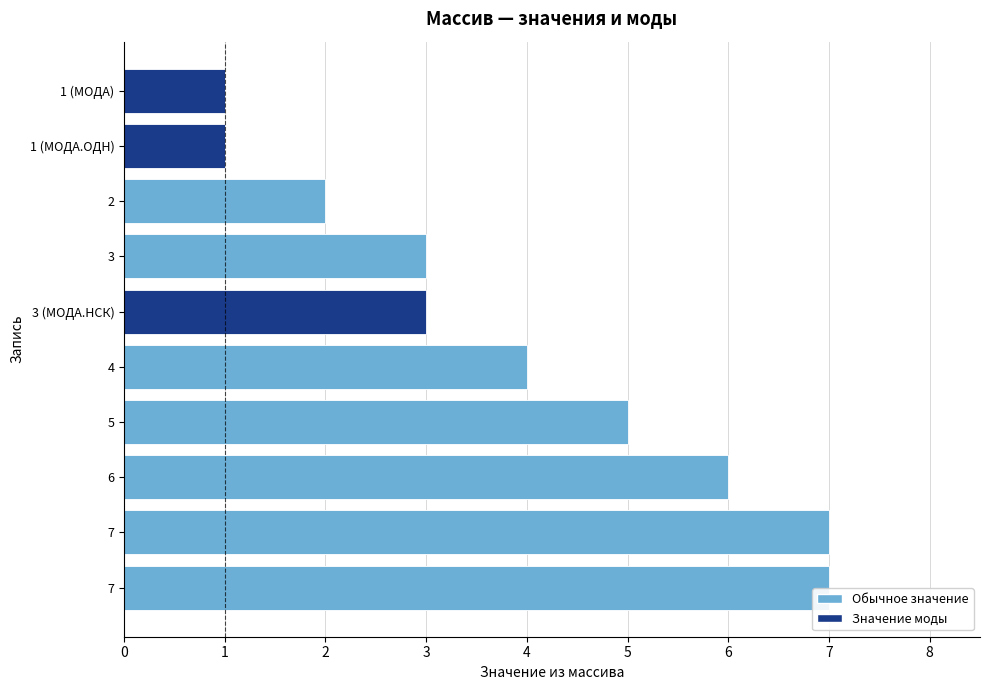

How many categories are shown in the chart?

10